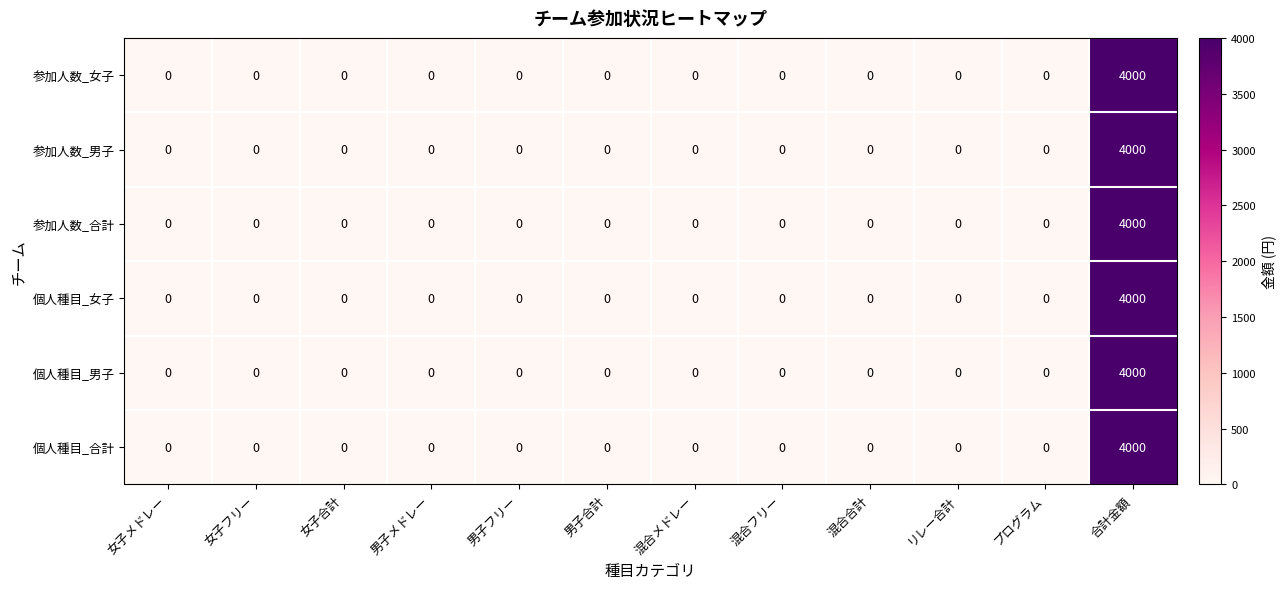

What is the difference between the maximum and minimum values in the 参加人数_男子 series?

4000